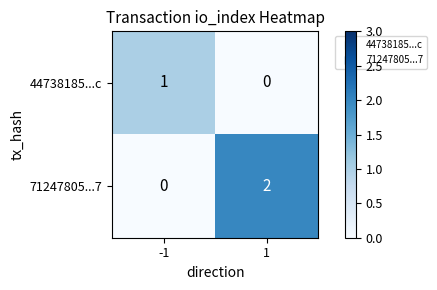

Which series has the widest spread of values?

71247805...7